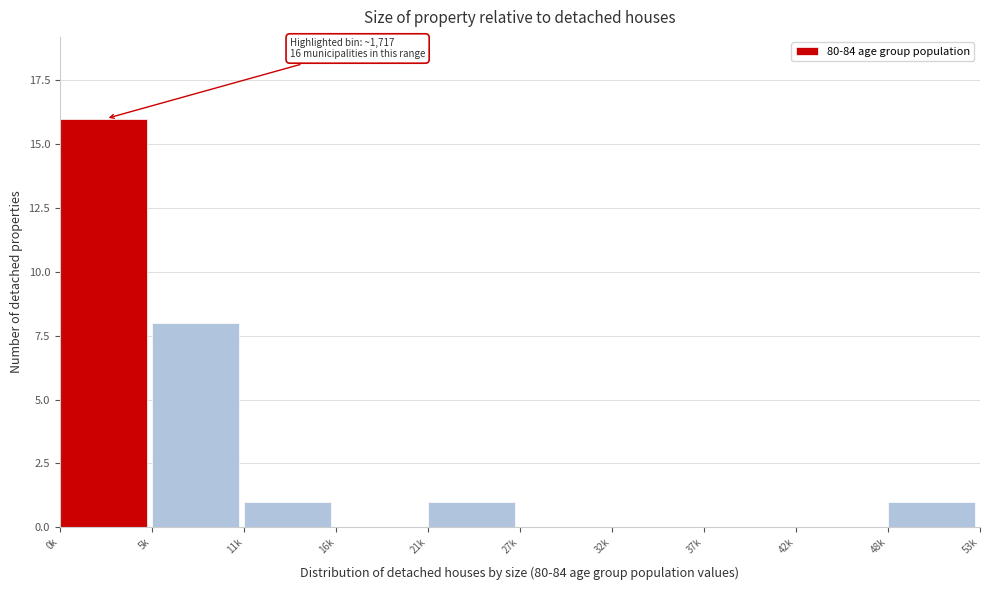

Reading right to left, what are all the values shown in this chart?

48k=1	42k=0	37k=0	32k=0	27k=0	21k=1	16k=0	11k=1	5k=8	0k=16